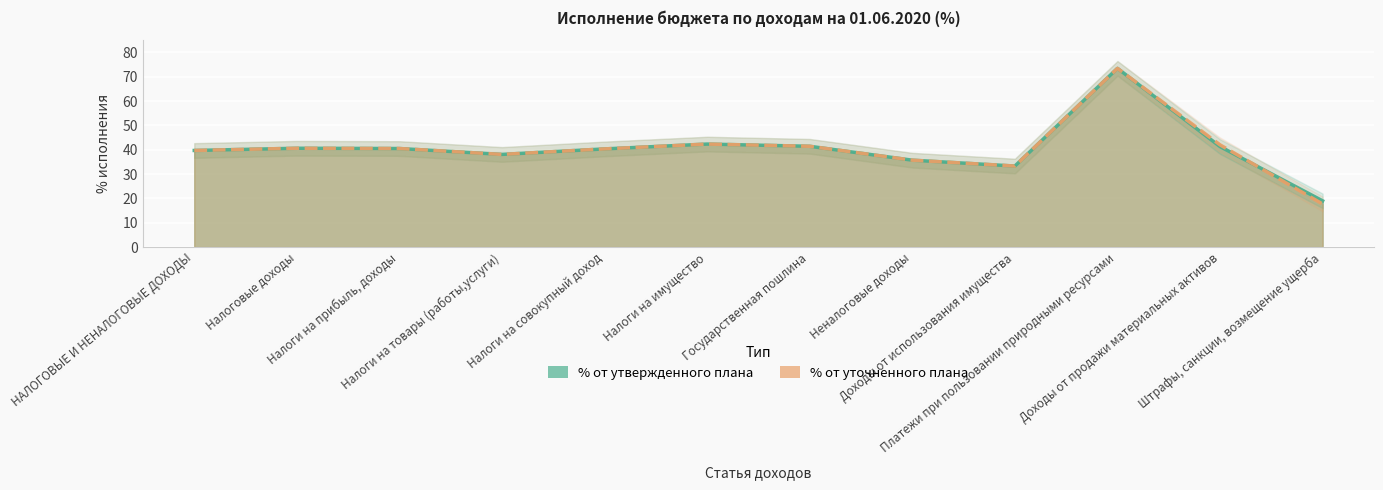

At which category does the chart reach its peak across all series?

Платежи при пользовании природными ресурсами